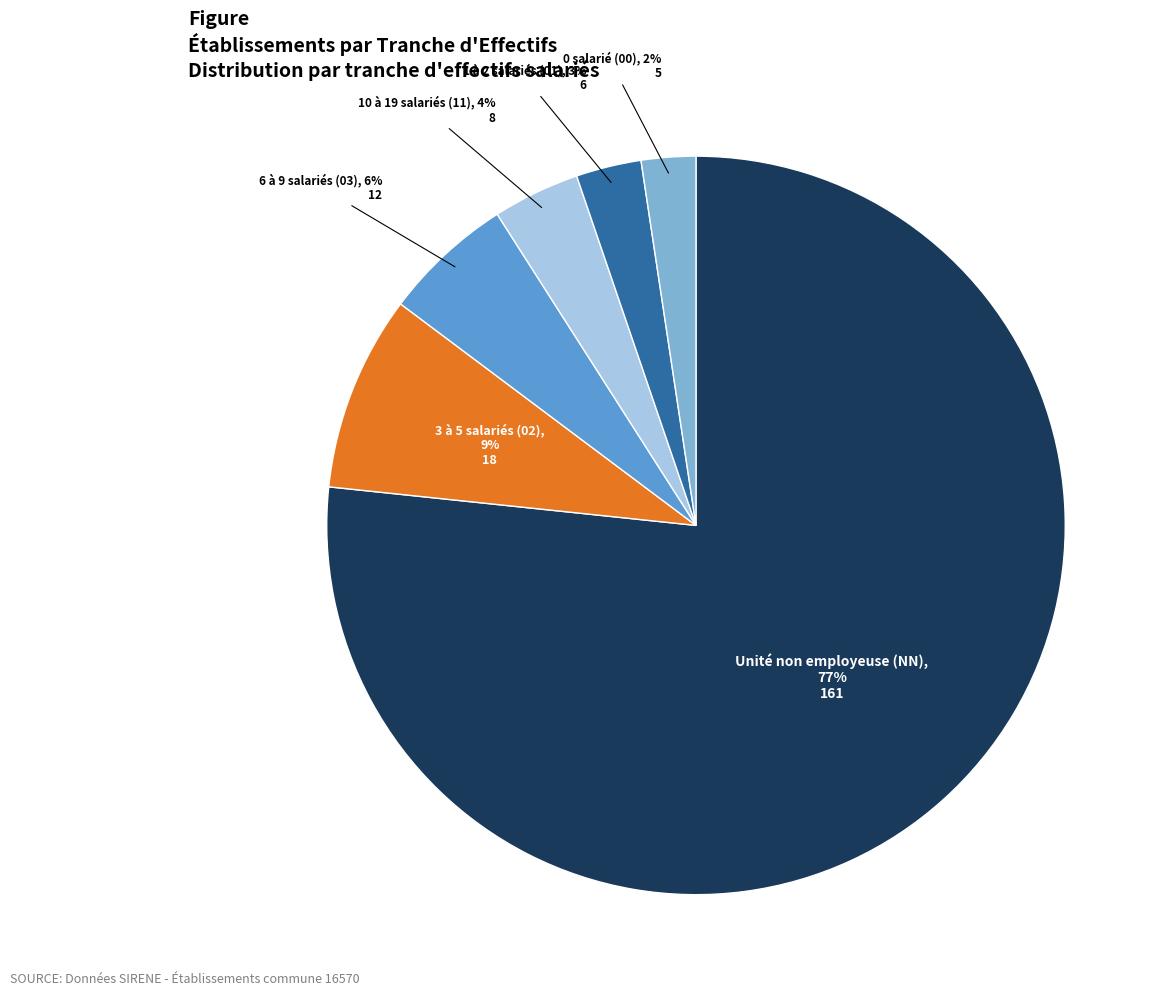

What is the ratio of the value at 1 à 2 salariés (01) to the value at 3 à 5 salariés (02)?

0.3